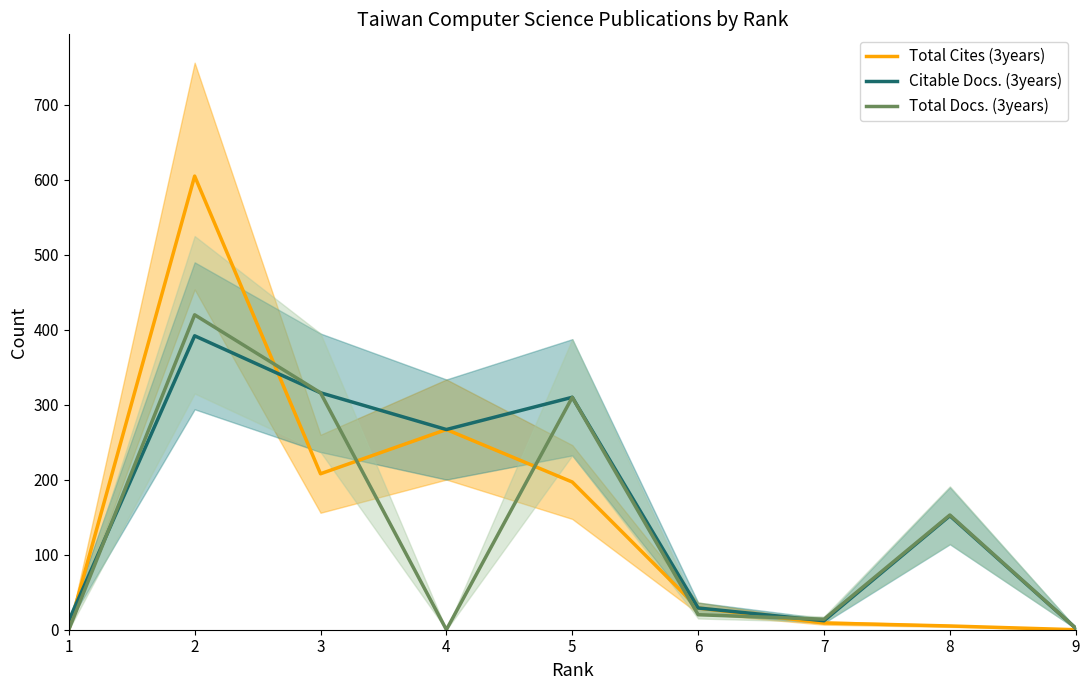

Reading right to left, transcribe all the data shown in this chart.

Total Cites (3years): 0	5	9	29	197	267	208	605	0
Citable Docs. (3years): 2	152	12	29	310	267	316	392	12
Total Docs. (3years): 2	153	14	20	310	0	316	420	0